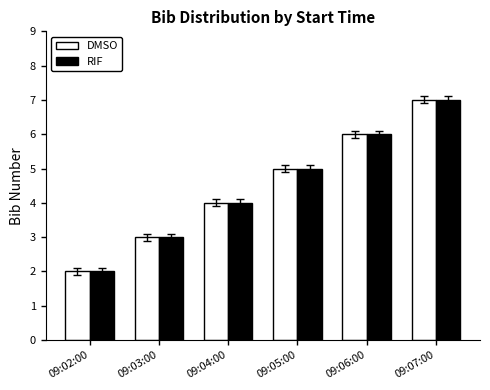

What is the difference between the maximum and second lowest values in the DMSO series?

4